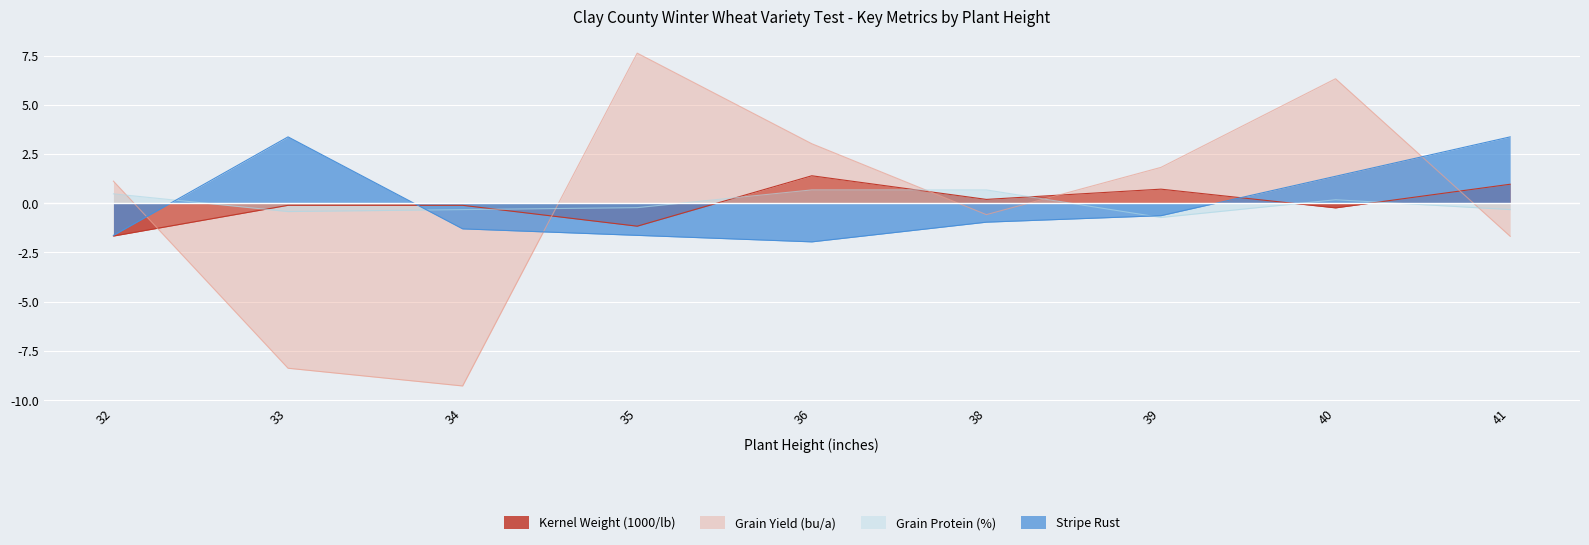

What is the maximum value for Grain Protein (%)?

0.7